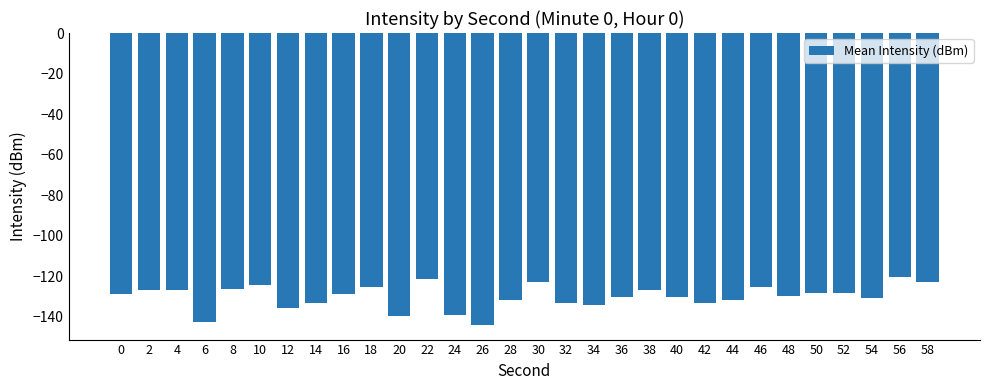

What is the value of the 7th bar from the left?

-135.5